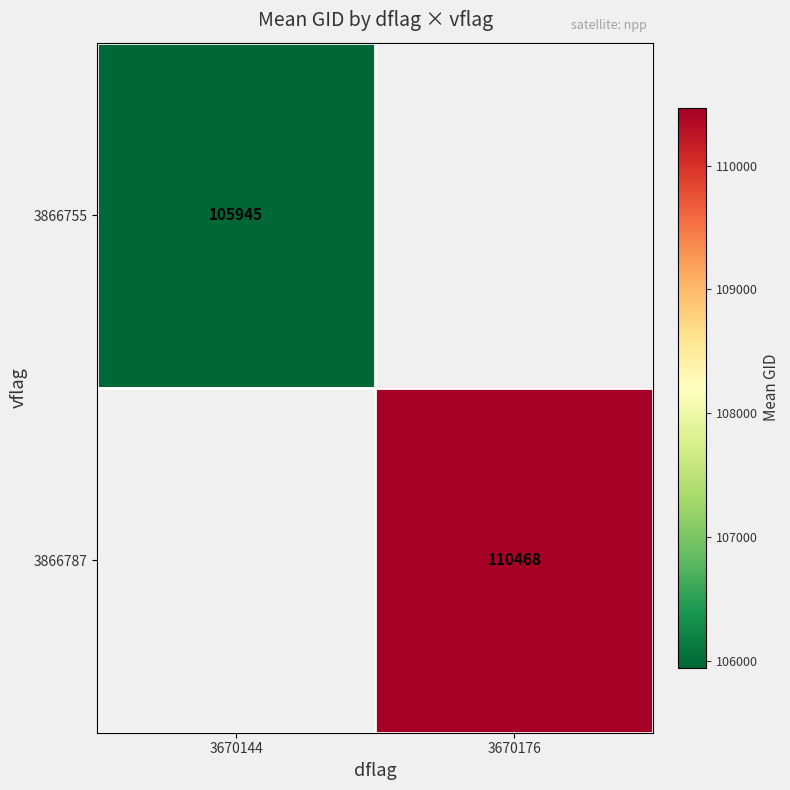

Is the value of 3866787 at 3670176 greater than the value of 3866755 at 3670144?

Yes